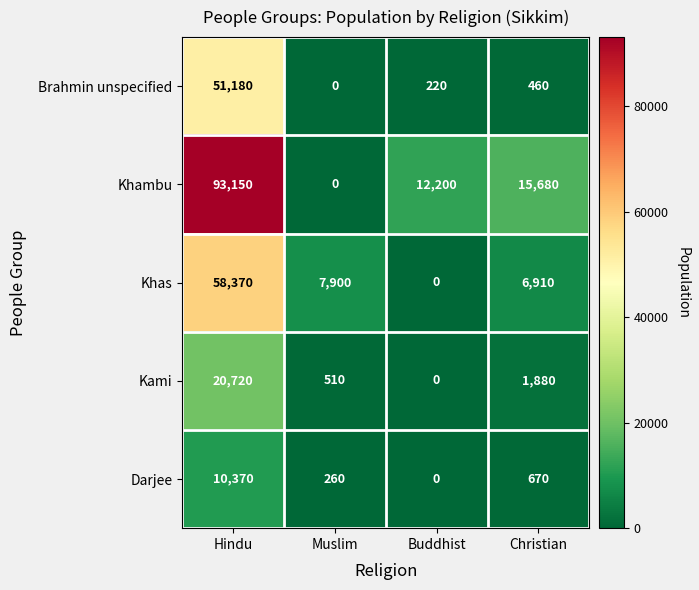

What is the total value across all series at Christian?

25600